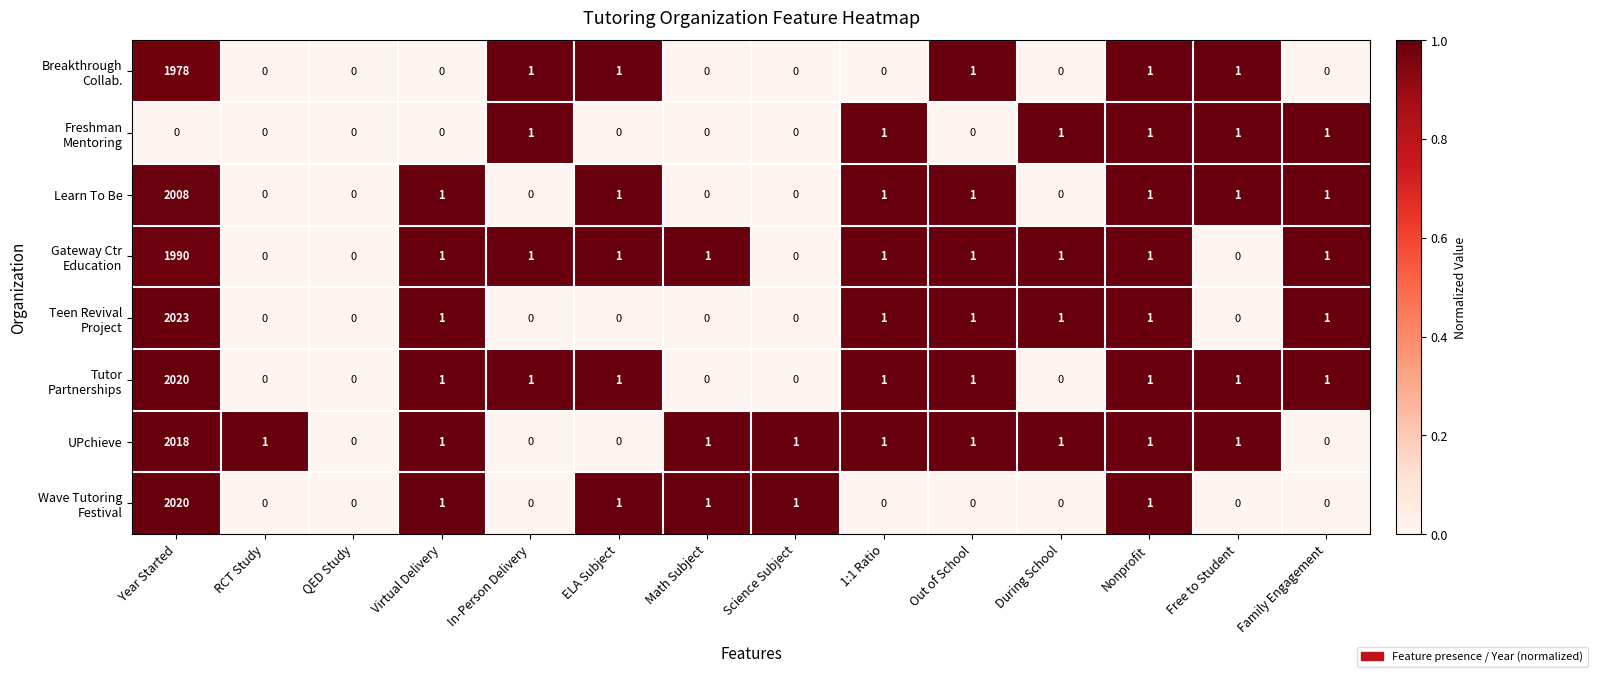

What is the maximum value shown in the chart?

2023